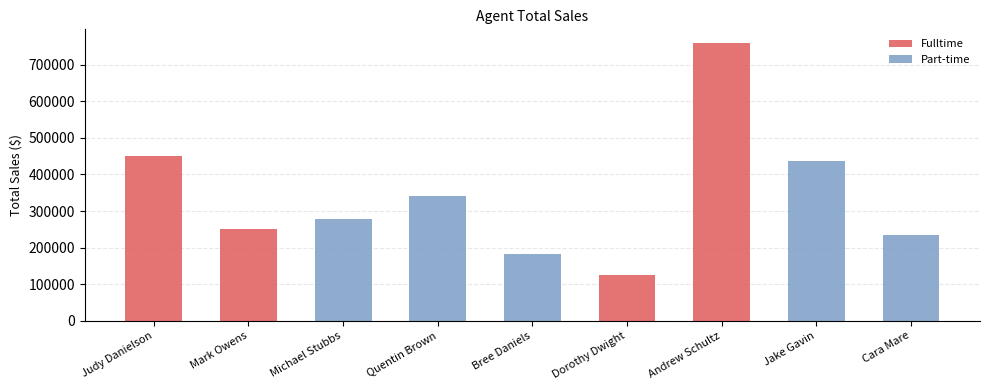

What are all the series names shown in the legend?

Fulltime, Part-time